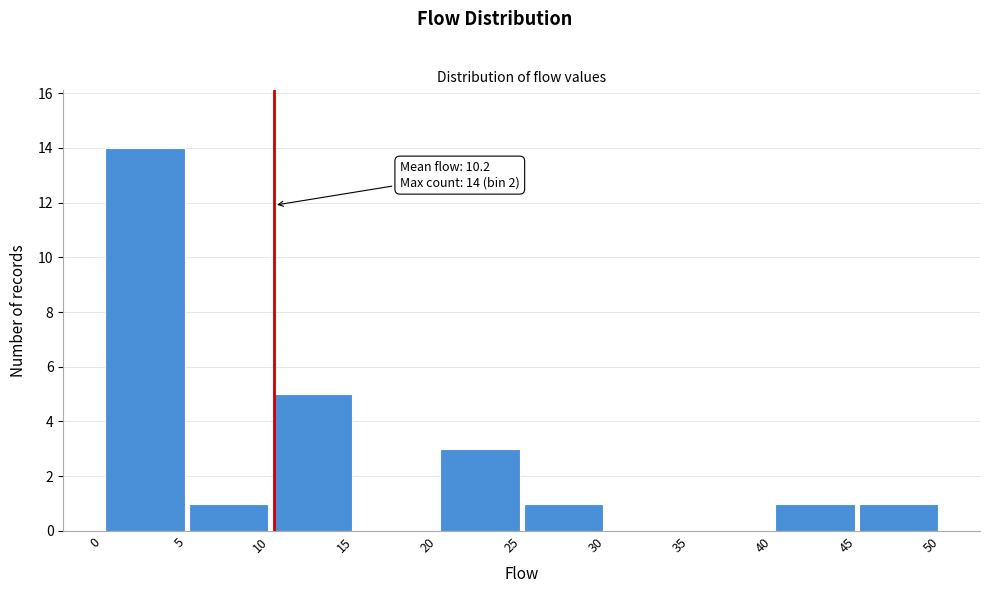

Over which range of the x-axis is the bar tallest?

0 to 5